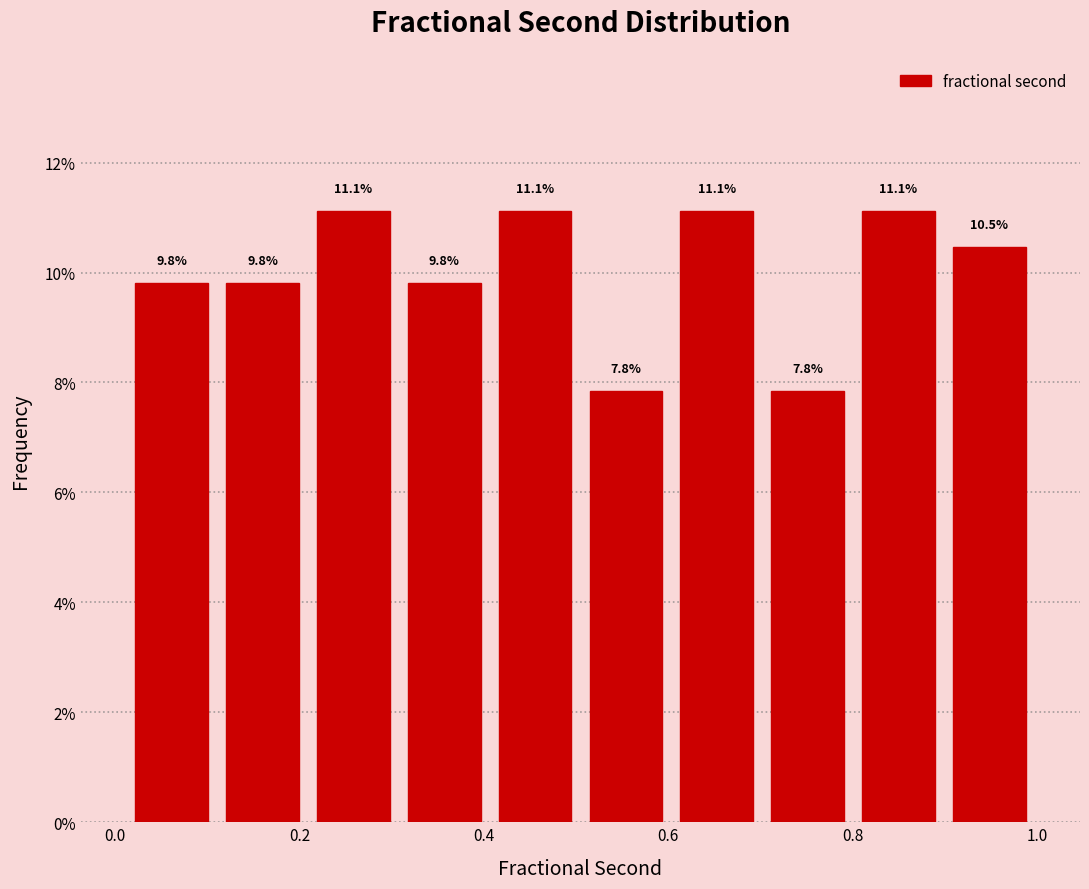

What is the height of the bar covering 0.90 to 1.00 on the x-axis? The bar edges are not printed on the chart, so give them approximately, as read against the axis.

10.5